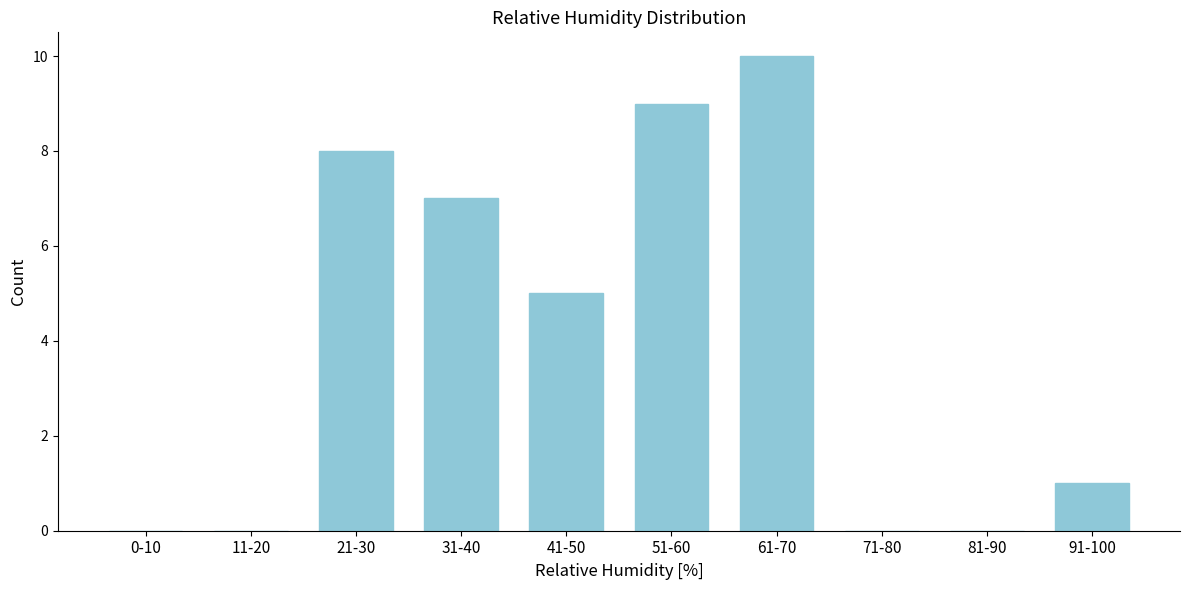

Reading left to right, transcribe all the data shown in this chart.

0-10=0	11-20=0	21-30=8	31-40=7	41-50=5	51-60=9	61-70=10	71-80=0	81-90=0	91-100=1